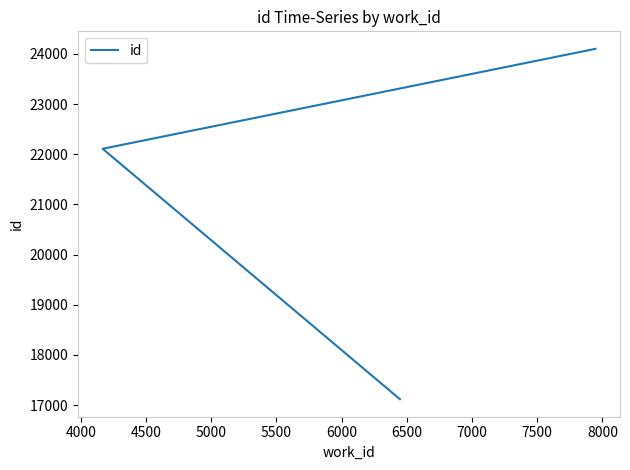

The value at 3500 is 26905. True or false?

False